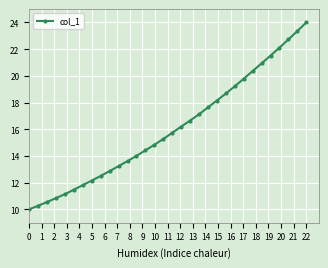

What is the maximum value shown in the chart?

24.0